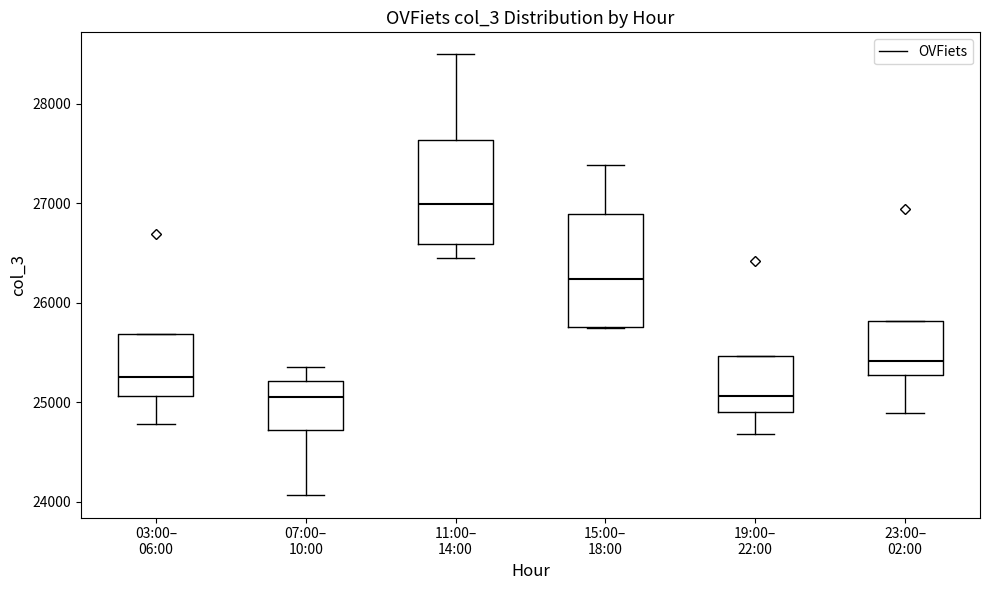

Reading left to right, read every box against the y-axis: the position of its median line, the range the box covers, and the ends of its whiskers. The values are not printed on the chart, so give them approximately, as read against the axis.

03:00– 06:00: median 25300, box 25100 to 25700, whiskers 24800 to 25700
07:00– 10:00: median 25100, box 24700 to 25200, whiskers 24100 to 25400
11:00– 14:00: median 27000, box 26600 to 27600, whiskers 26500 to 28500
15:00– 18:00: median 26200, box 25800 to 26900, whiskers 25700 to 27400
19:00– 22:00: median 25100, box 24900 to 25500, whiskers 24700 to 25500
23:00– 02:00: median 25400, box 25300 to 25800, whiskers 24900 to 25800